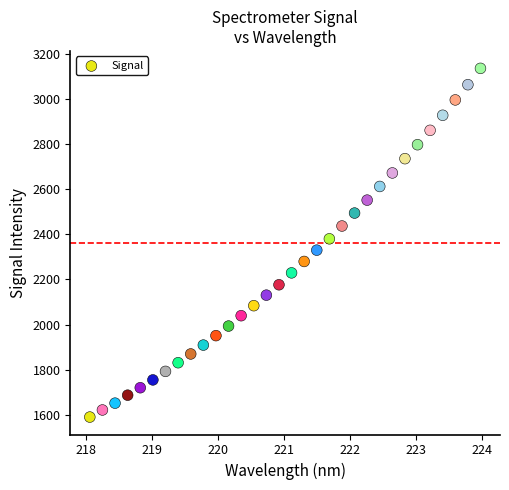

What is the range of X values (max minus min)?

5.9